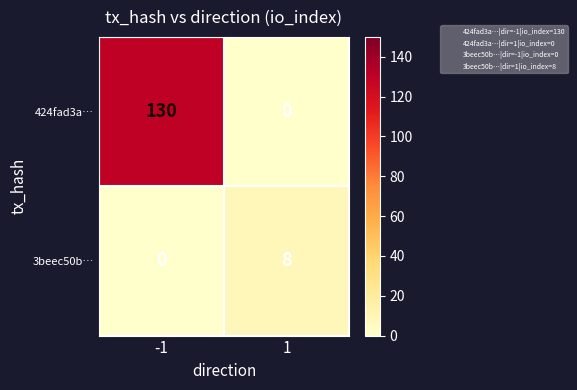

True or false: 3beec50b… has a value of 0 at -1.

True